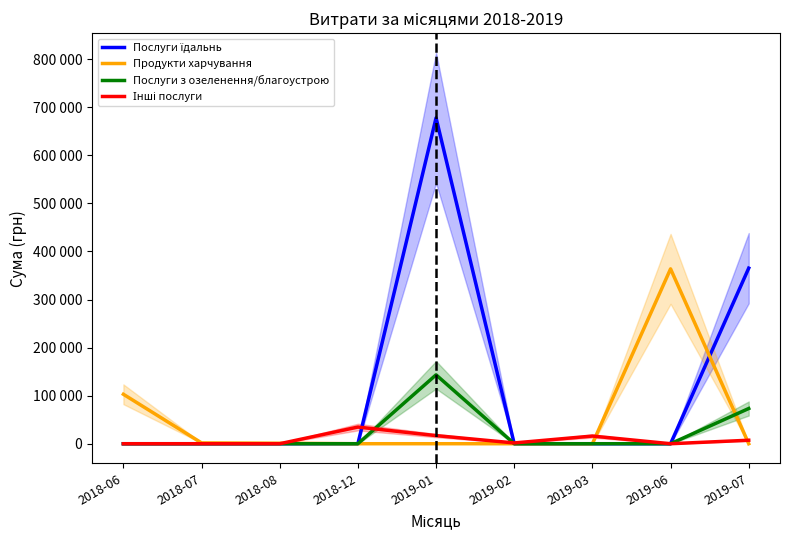

After their last crossing, which series has the higher values: Інші послуги or Продукти харчування?

Інші послуги